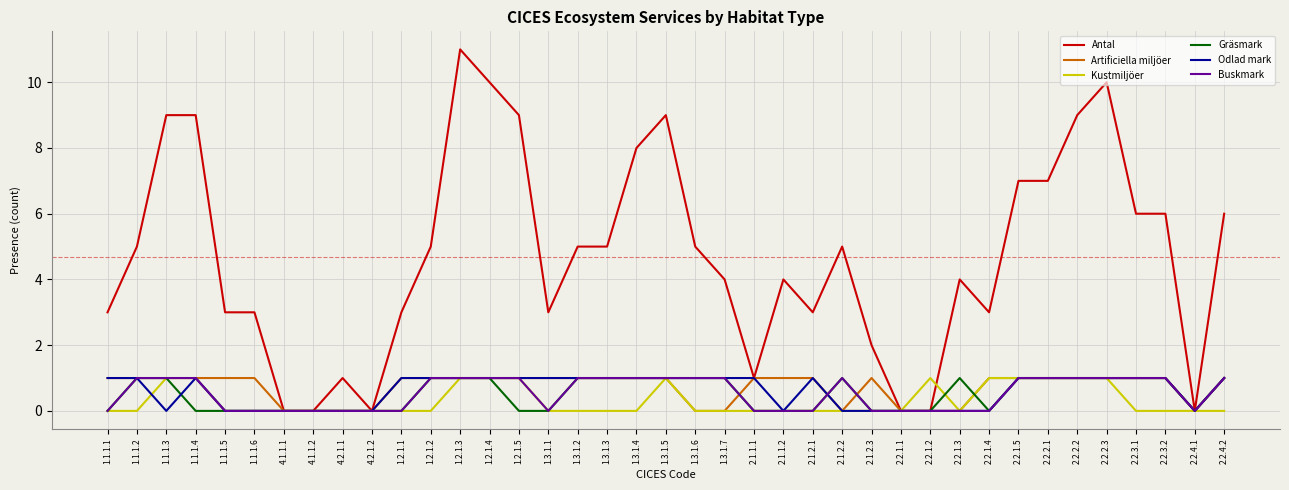

What position from the right is 2.2.3.2?

3